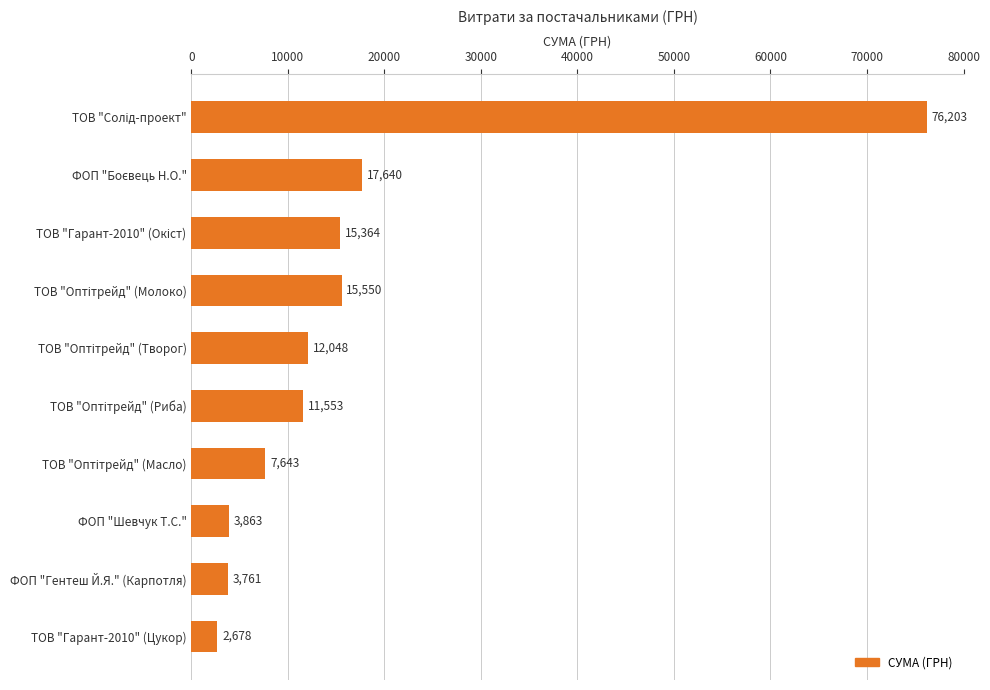

What is the label of the 10th bar from the top?

ТОВ "Гарант-2010" (Цукор)